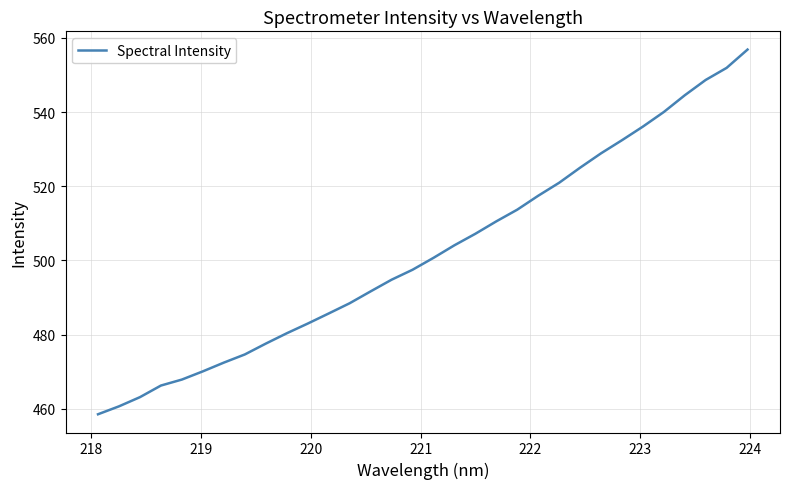

What is the minimum value shown in the chart?

458.5